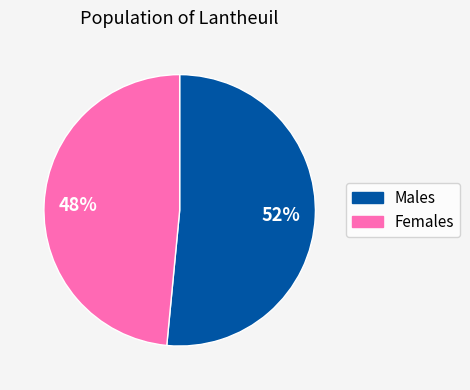

To the nearest percent, what is the average slice percentage?

50%